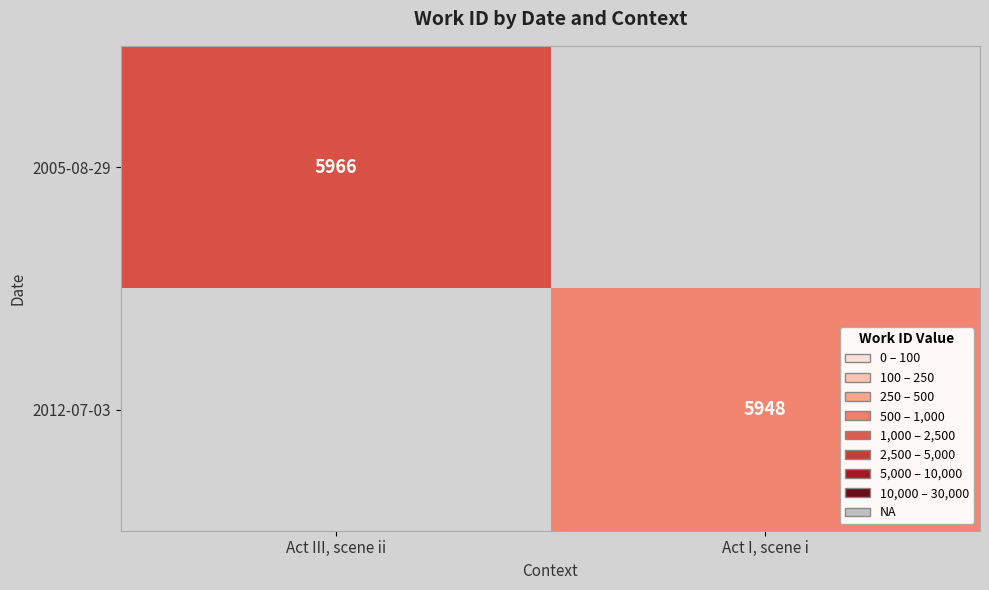

The value of 2005-08-29 at Act III, scene ii is 3413. True or false?

False